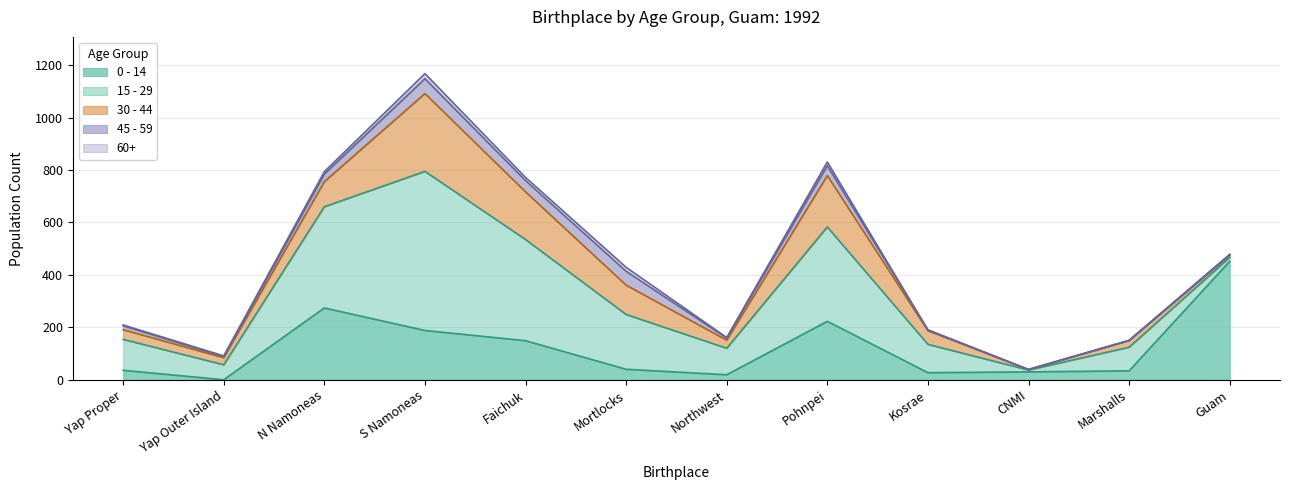

Between Guam and Mortlocks, which is larger?

Guam